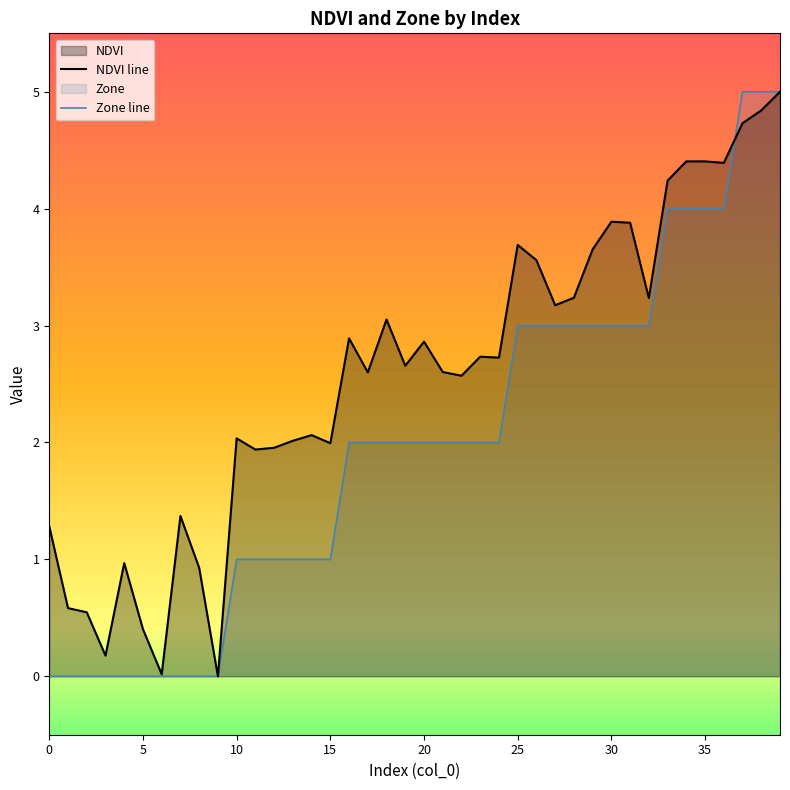

Does the chart display data point markers on the line(s)?

No